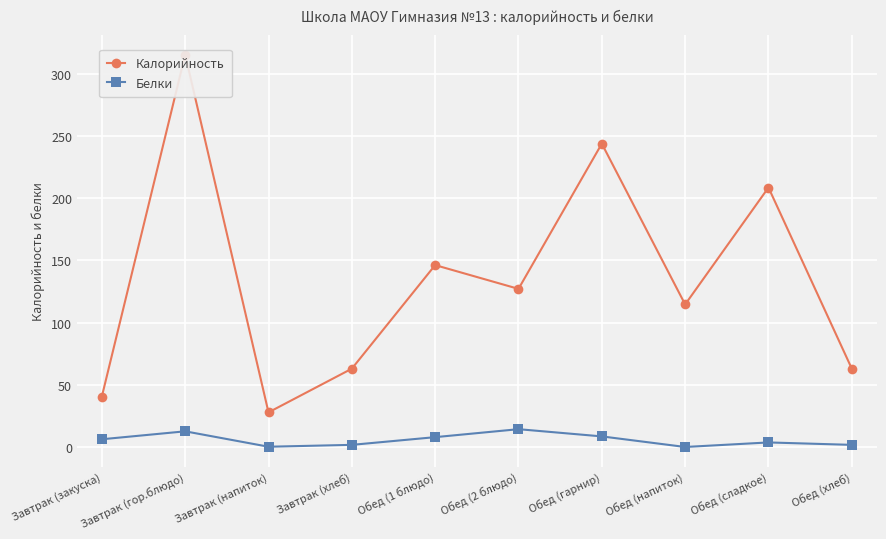

How many lines are shown in the chart?

2